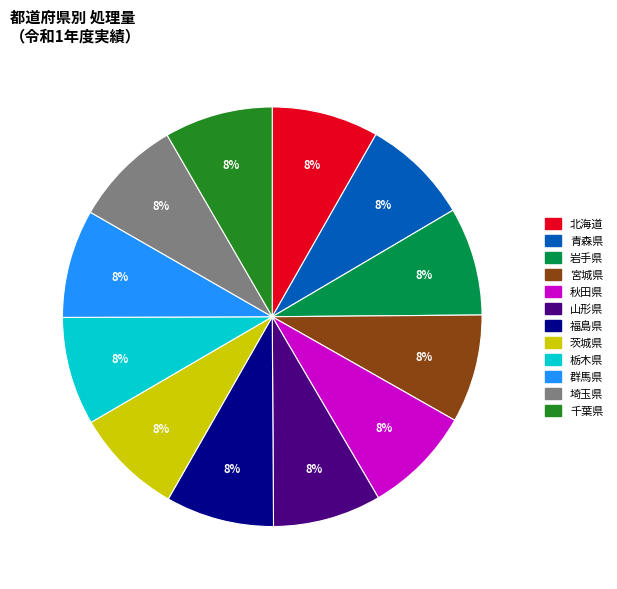

Does any single category account for the majority?

No